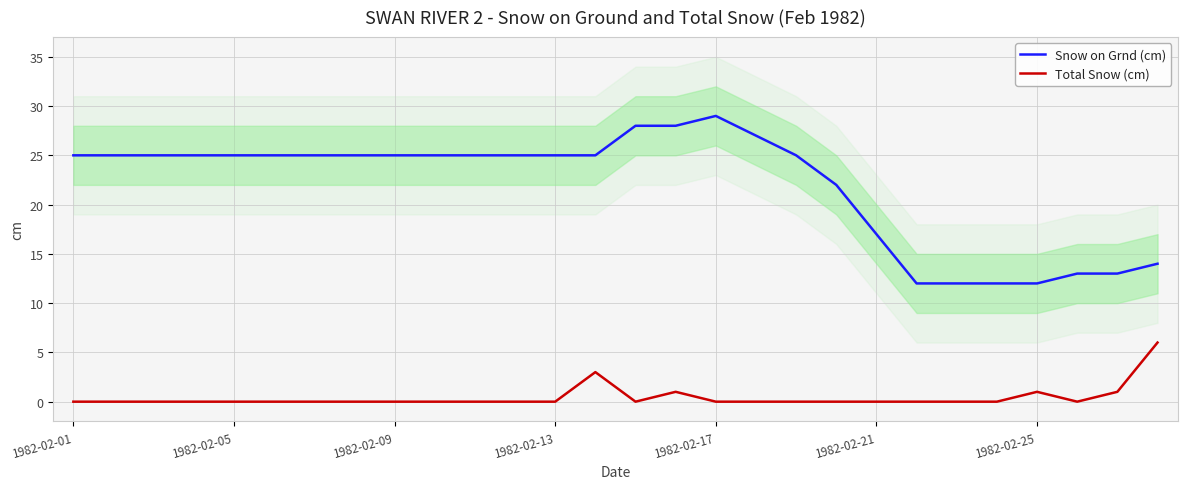

What is the lowest value of the Snow on Grnd (cm) series?

12